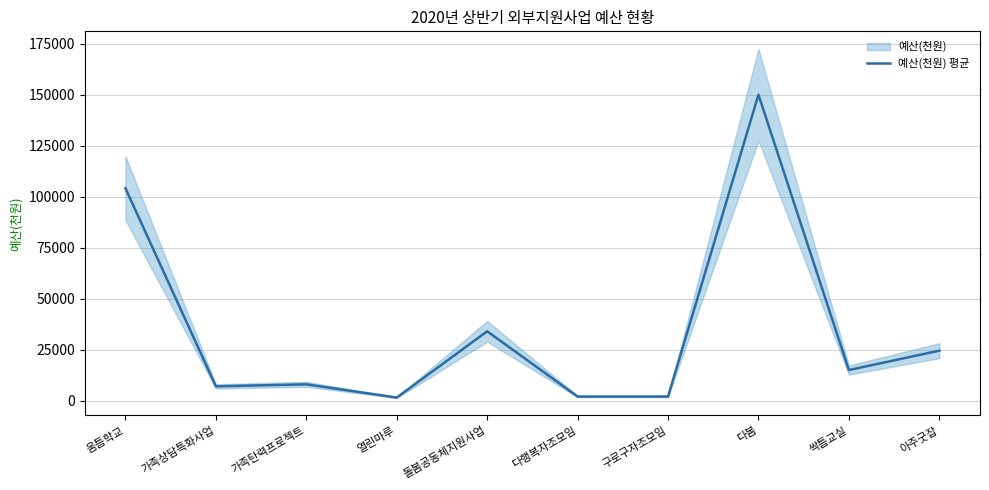

What is the sum of the values at 다봄 and 싹틈교실?

165000